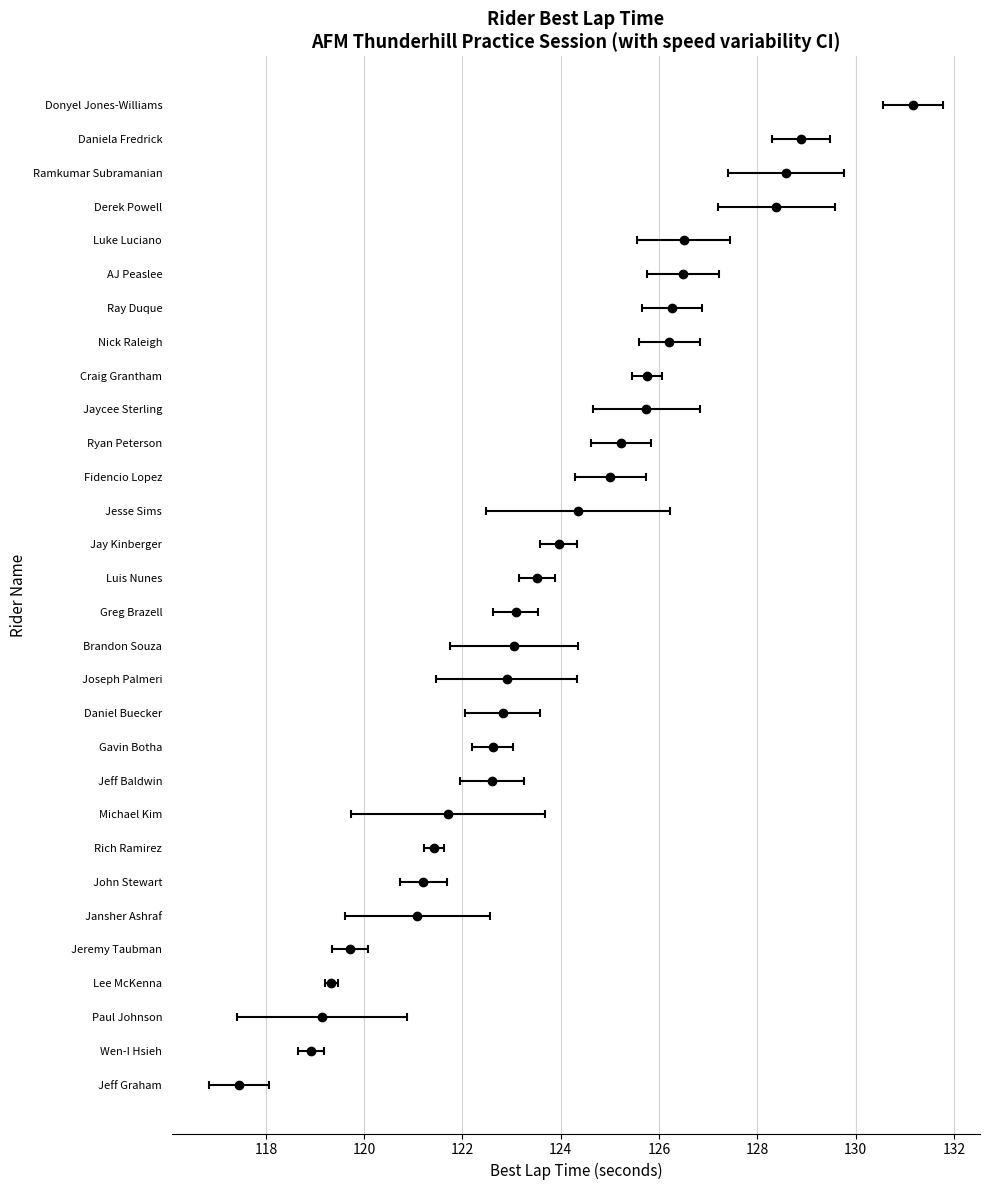

Does the chart contain stacked bars?

No